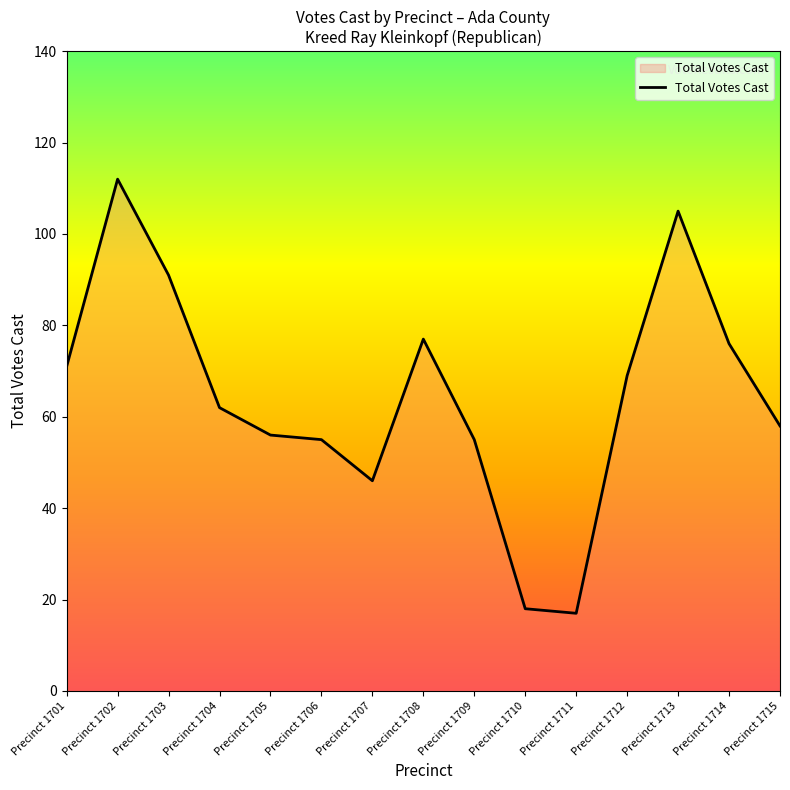

Which category has the highest value across all series?

Precinct 1702